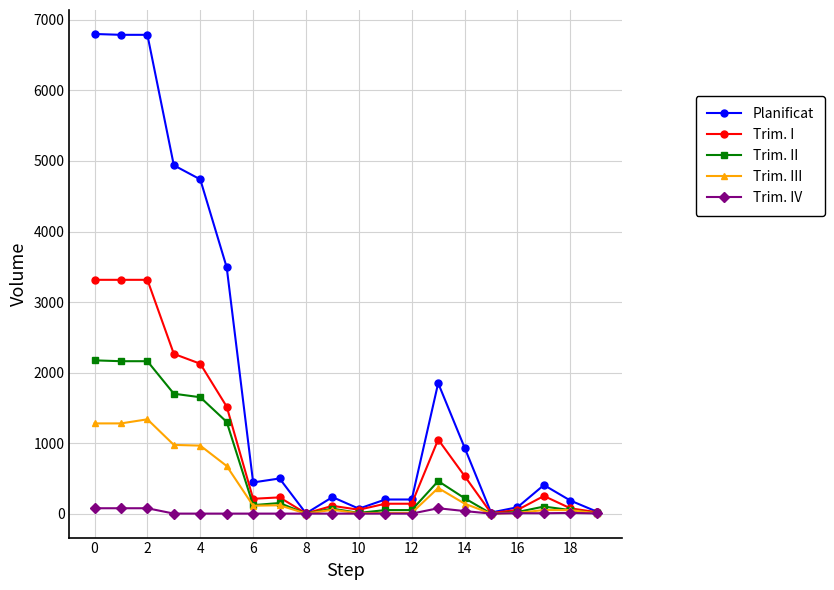

What is the maximum value for Trim. III?

1337